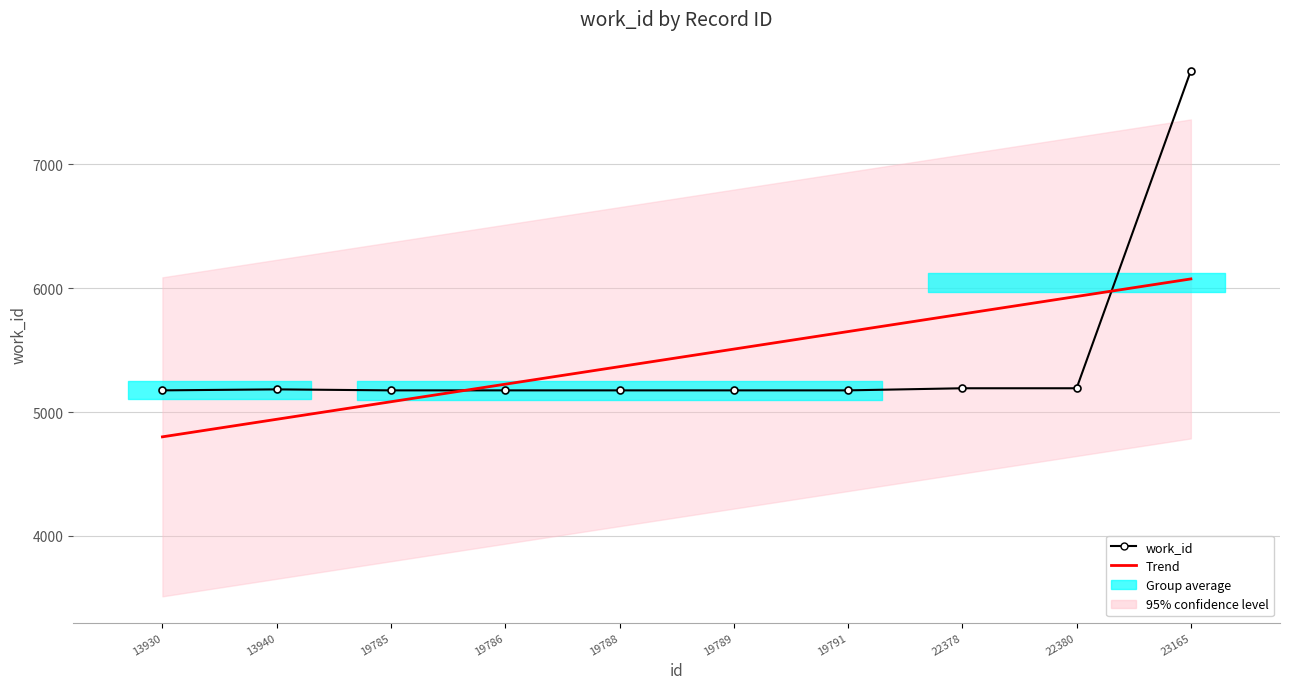

At which label does work_id reach its peak?

23165